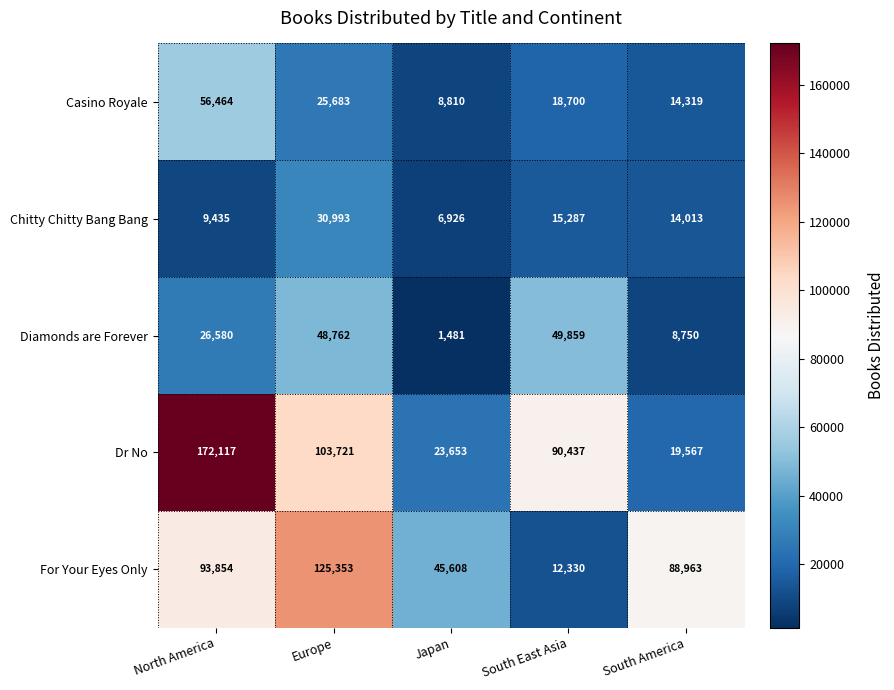

What is the difference between the Chitty Chitty Bang Bang values at Europe and Japan?

24067